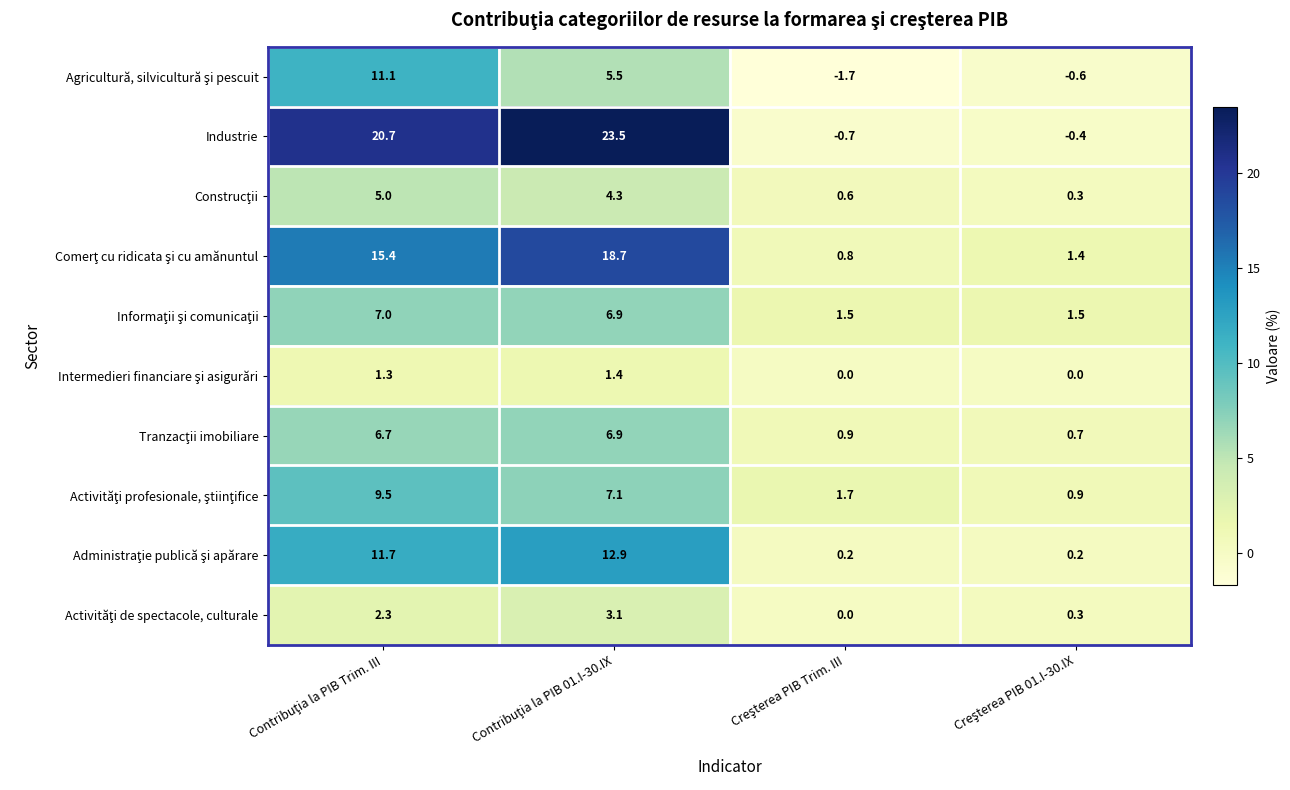

What is the smallest value displayed?

-1.7